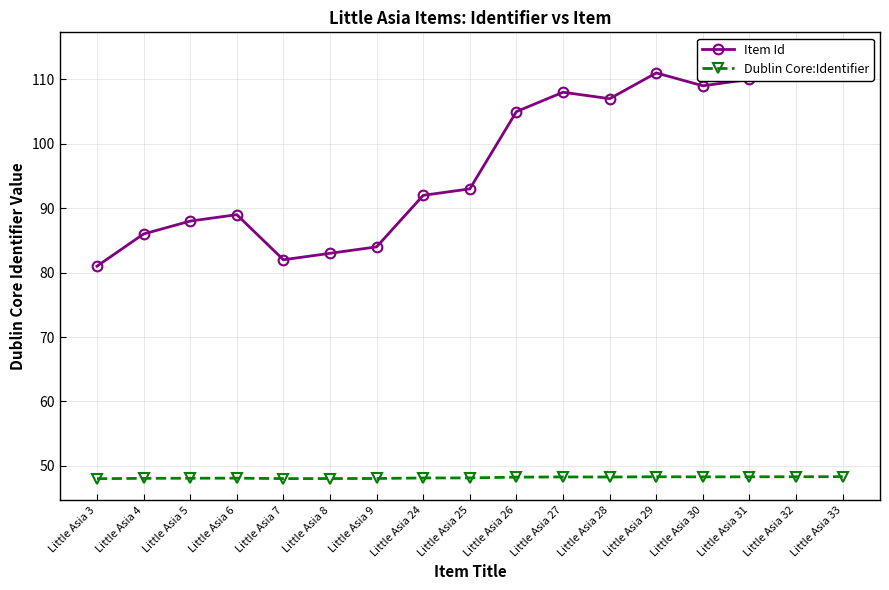

Rank the series by their maximum value, from highest to lowest.

Item Id, Dublin Core:Identifier